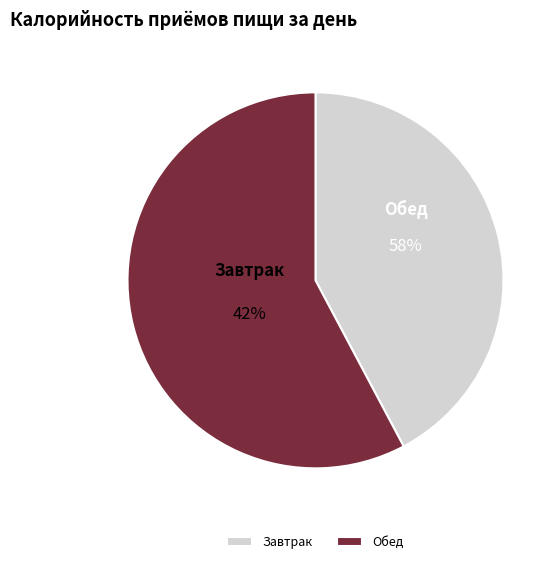

To the nearest percent, what is the combined percentage of Завтрак and Обед?

100%